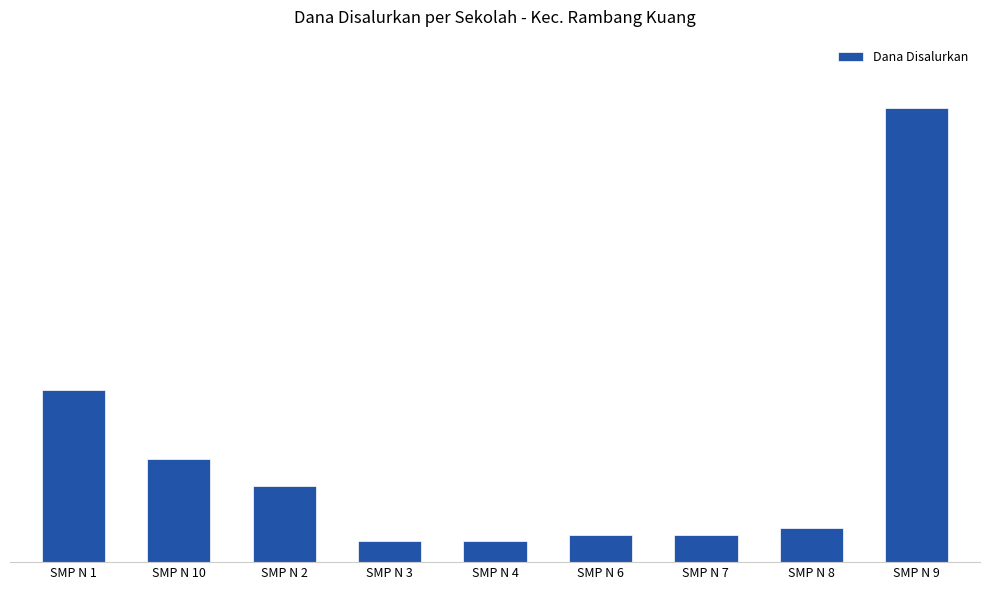

Rank the categories by value from highest to lowest.

SMP N 9, SMP N 1, SMP N 10, SMP N 2, SMP N 8, SMP N 6, SMP N 7, SMP N 3, SMP N 4